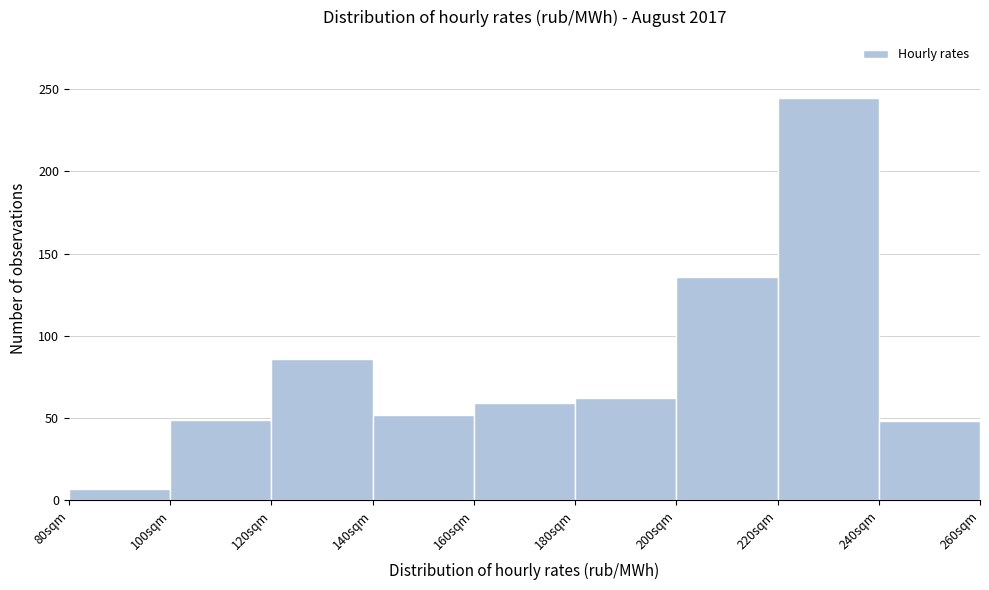

Reading left to right, transcribe this chart: for each bar, give the range it covers on the x-axis and its height. The values are not printed on the chart, so give them approximately, as read against the axis.

80 to 100: 5
100 to 120: 50
120 to 140: 85
140 to 160: 50
160 to 180: 60
180 to 200: 60
200 to 220: 135
220 to 240: 245
240 to 260: 50